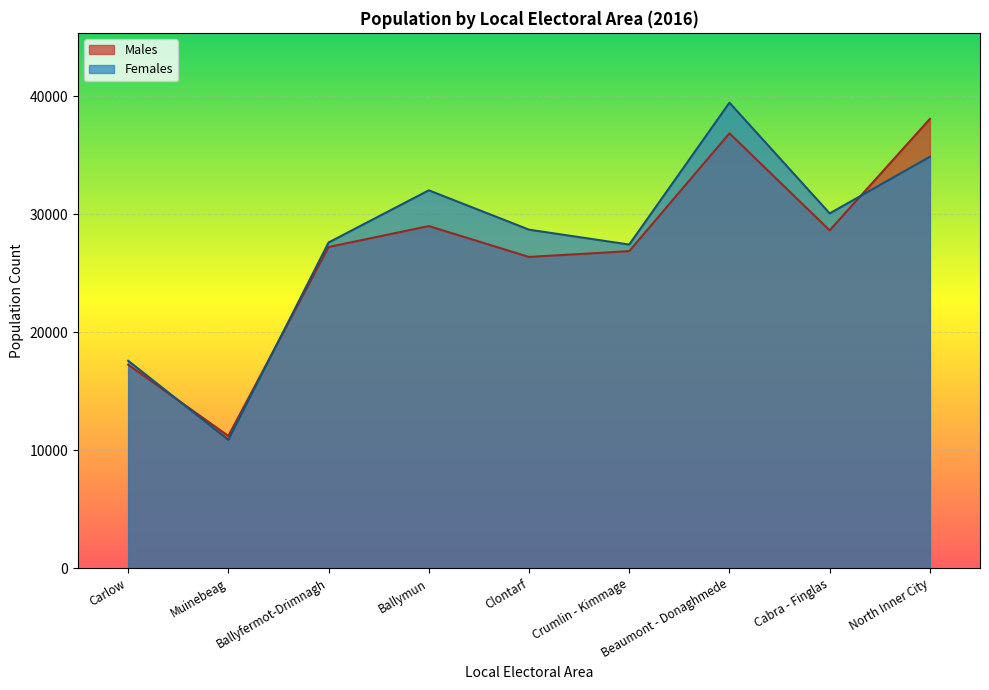

Reading right to left, what are all the values shown in this chart?

Males: North Inner City=38097	Cabra - Finglas=28645	Beaumont - Donaghmede=36875	Crumlin - Kimmage=26883	Clontarf=26392	Ballymun=29010	Ballyfermot-Drimnagh=27232	Muinebeag=11208	Carlow=17257
Females: North Inner City=34885	Cabra - Finglas=30082	Beaumont - Donaghmede=39474	Crumlin - Kimmage=27442	Clontarf=28704	Ballymun=32041	Ballyfermot-Drimnagh=27616	Muinebeag=10878	Carlow=17589